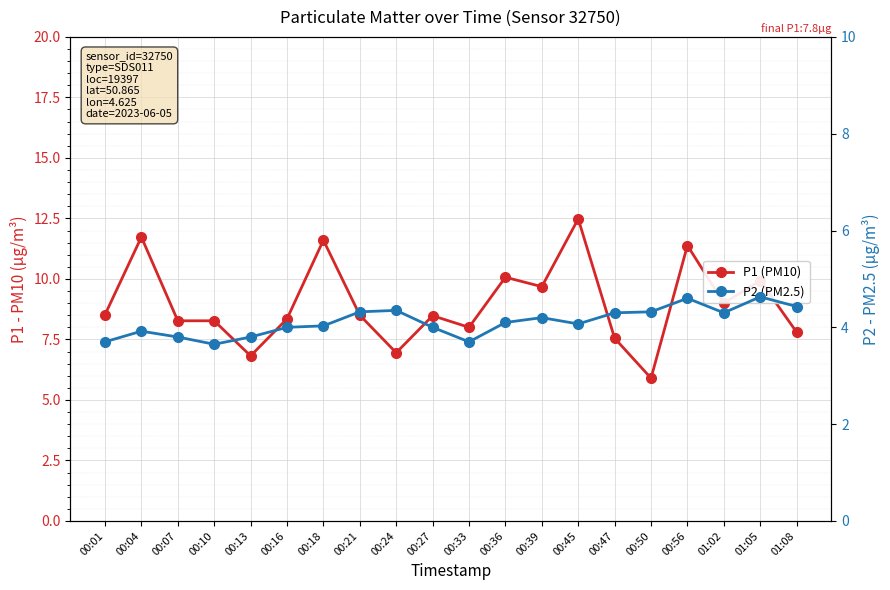

What is the maximum value shown in the chart?

12.5